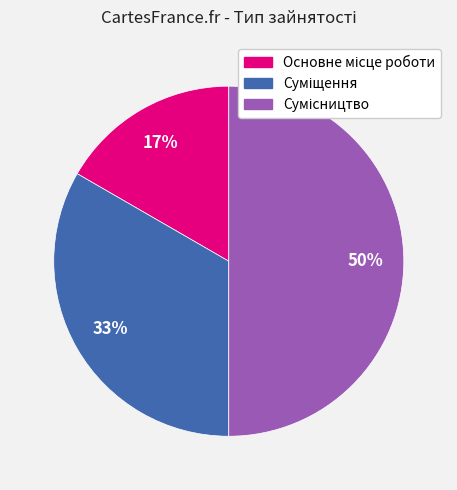

To the nearest percent, what is the average slice percentage?

33%